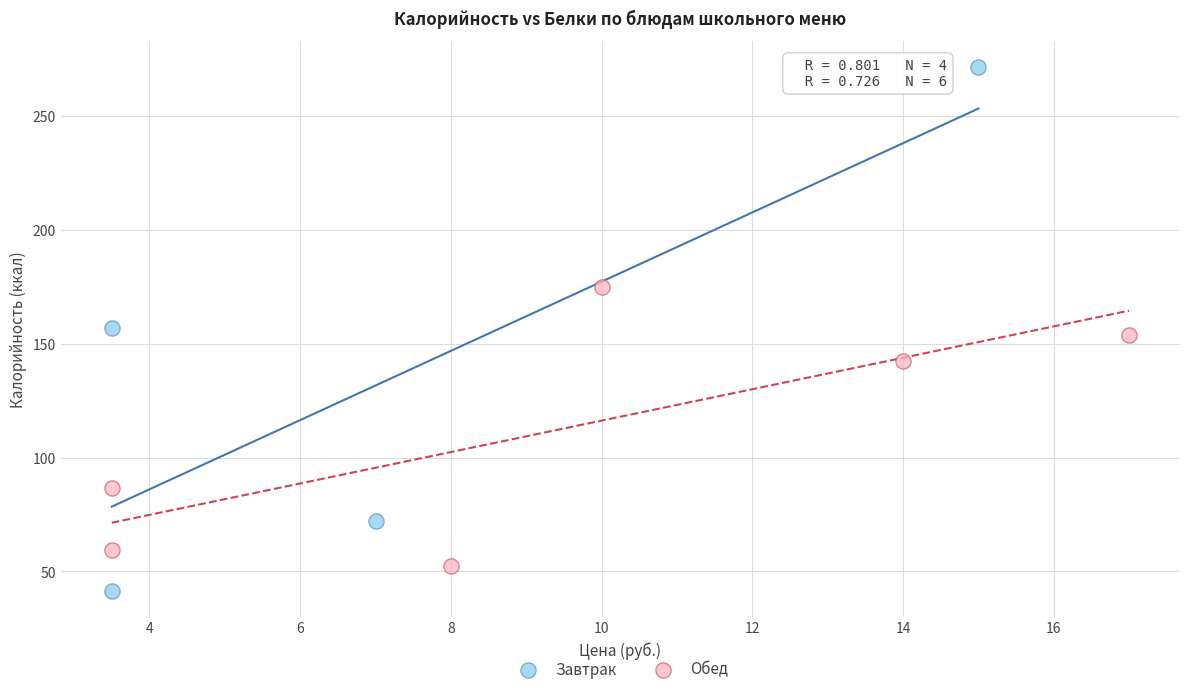

Which series reaches the maximum Y coordinate?

Завтрак